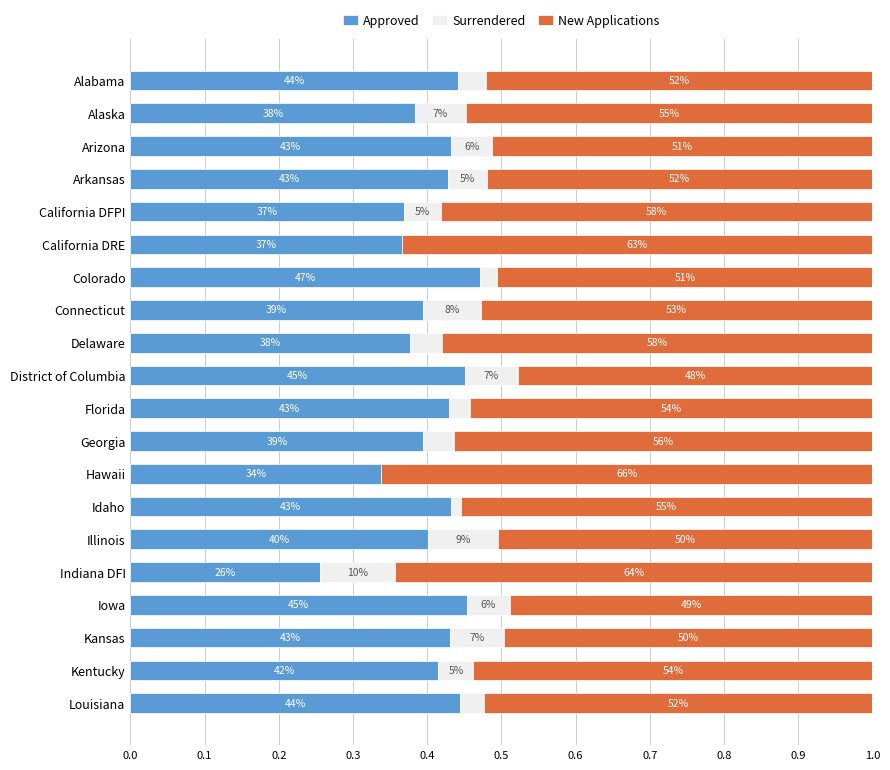

What are all the series names shown in the legend?

Approved, Surrendered, New Applications